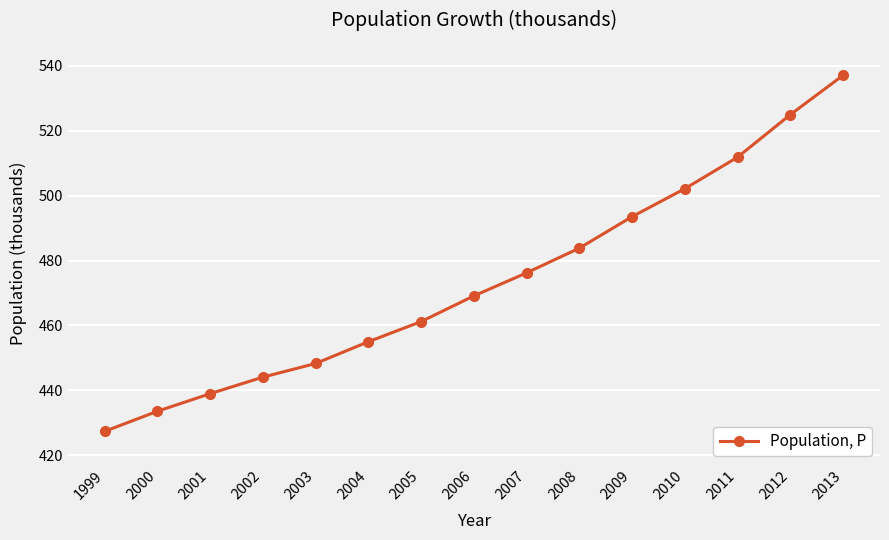

The value at 1999 is 617.7. True or false?

False